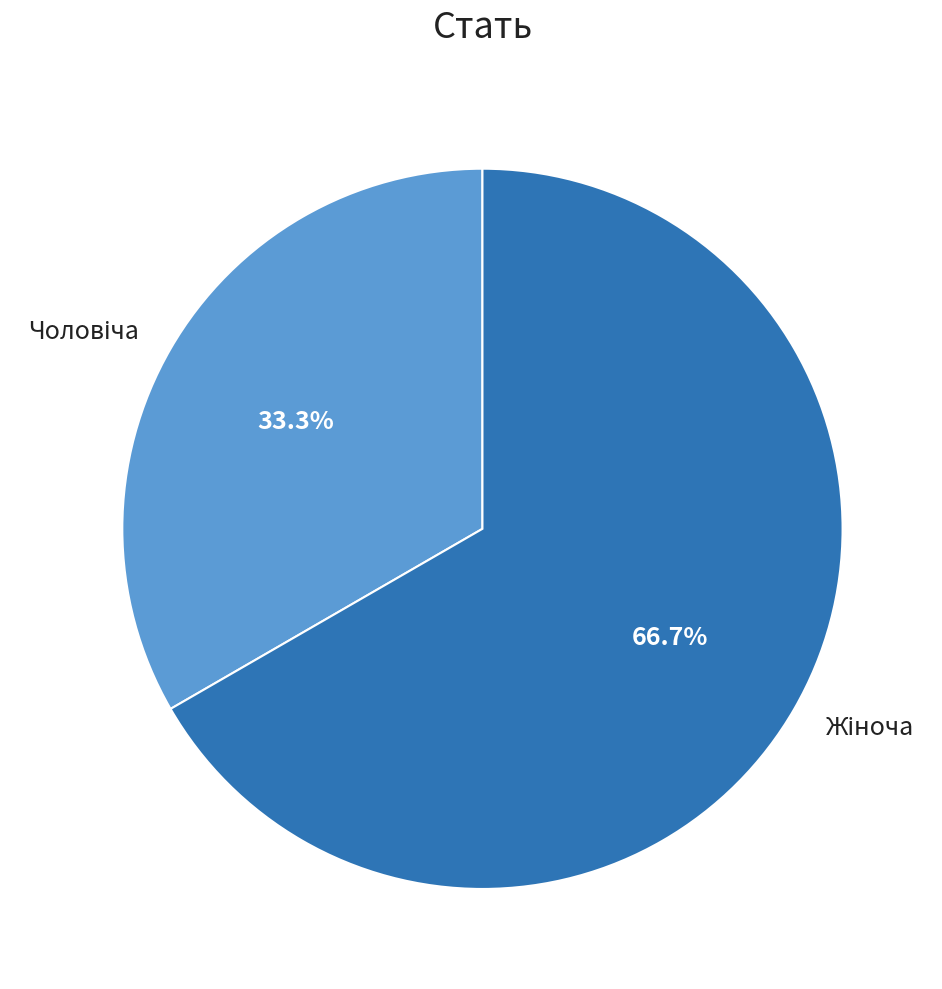

Count the number of slices in the pie.

2